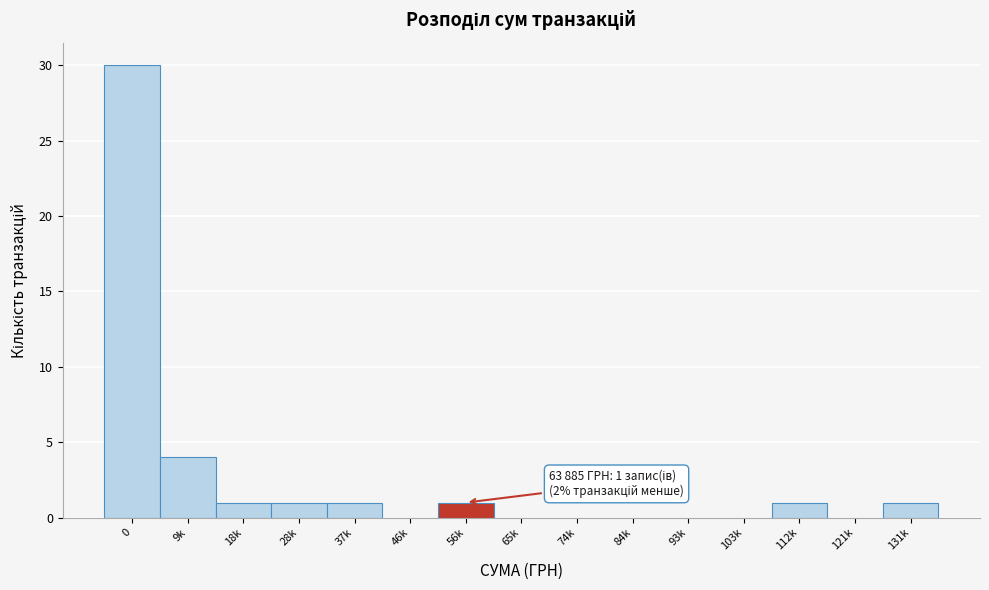

Reading left to right, transcribe all the data shown in this chart.

0=30	9k=4	18k=1	28k=1	37k=1	46k=0	56k=1	65k=0	74k=0	84k=0	93k=0	103k=0	112k=1	121k=0	131k=1